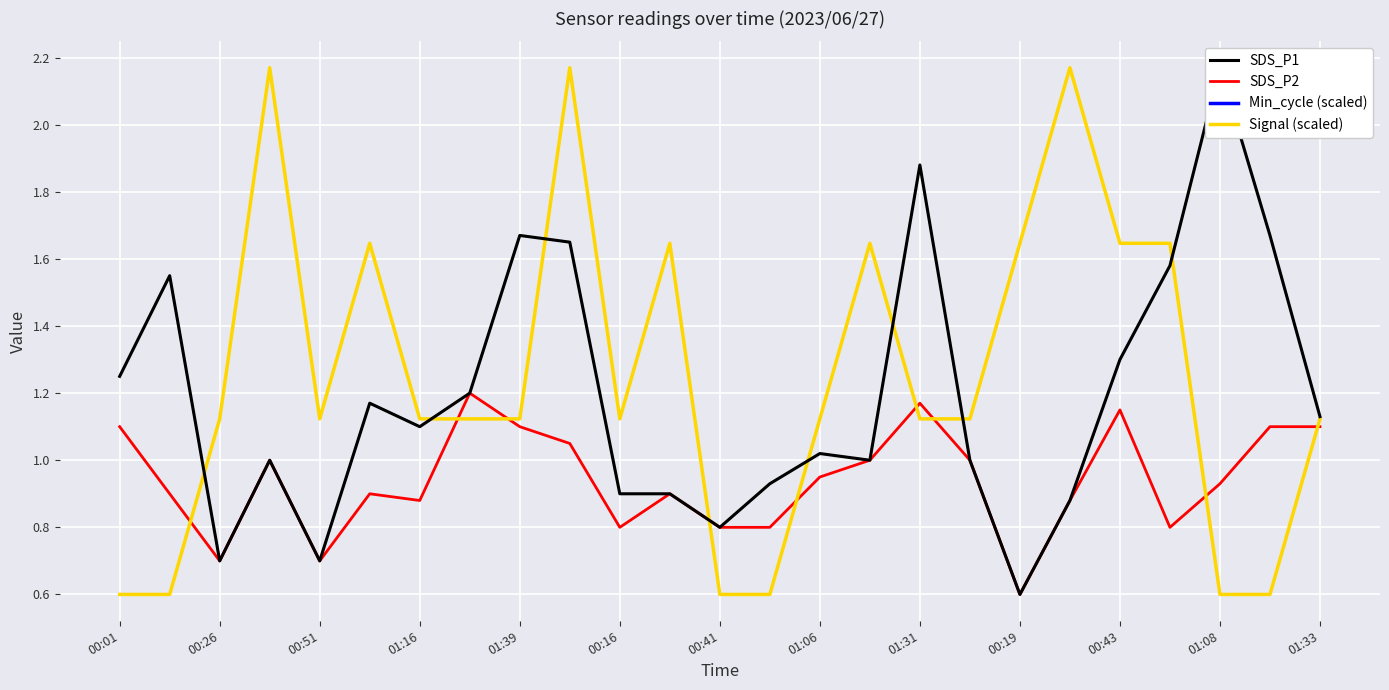

What is the sum of all SDS_P2 values?

23.5